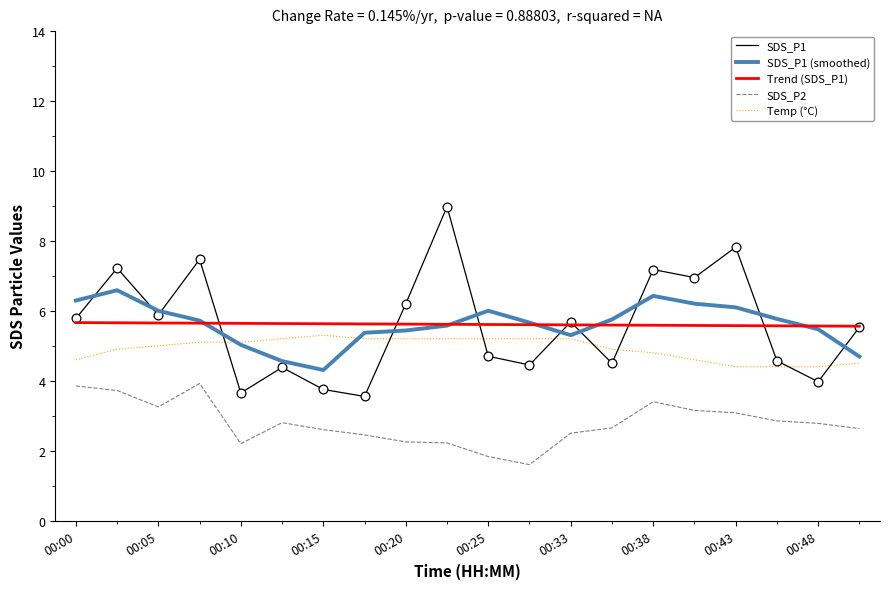

What is the minimum value for SDS_P2?

1.6